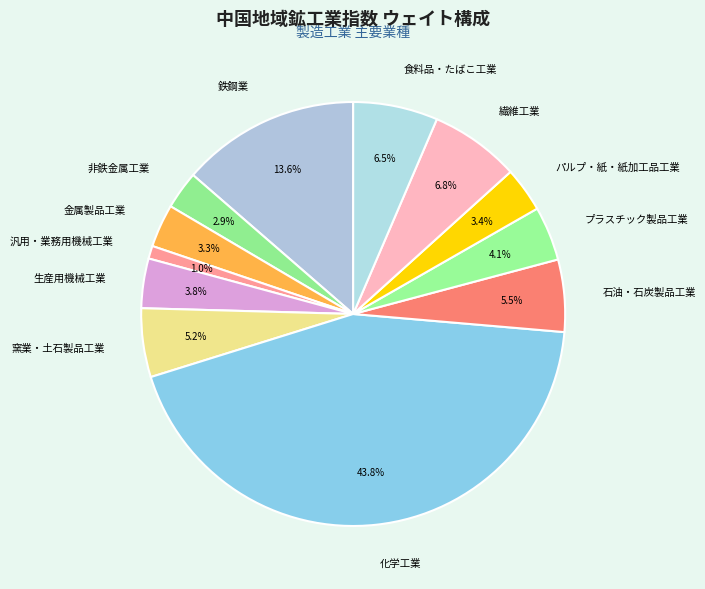

How many segments does this pie chart have?

12